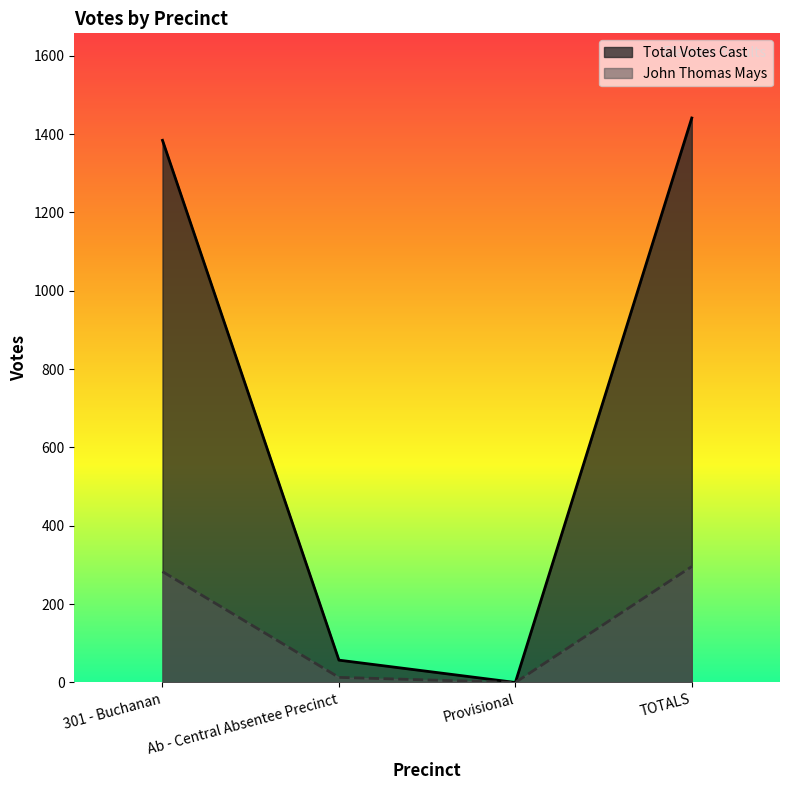

True or false: John Thomas Mays and Total Votes Cast cross at least once.

False